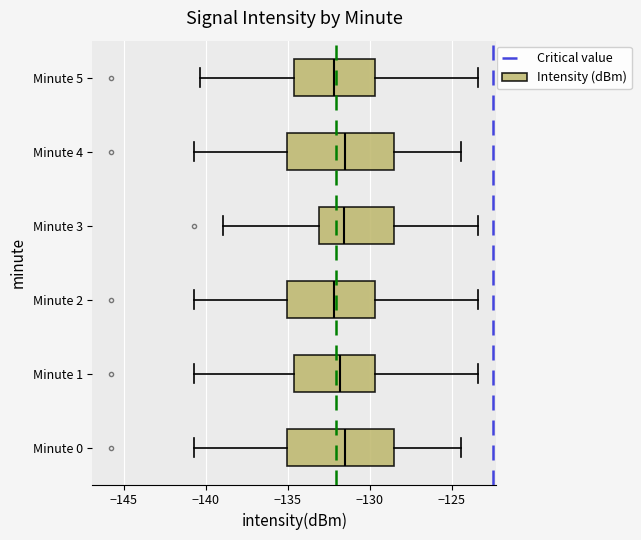

Reading bottom to top, read every box against the x-axis: the position of its median line, the range the box covers, and the ends of its whiskers. The values are not printed on the chart, so give them approximately, as read against the axis.

Minute 0: median -131.5, box -135.0 to -128.5, whiskers -140.5 to -124.5
Minute 1: median -132.0, box -134.5 to -129.5, whiskers -140.5 to -123.5
Minute 2: median -132.0, box -135.0 to -129.5, whiskers -140.5 to -123.5
Minute 3: median -131.5, box -133.0 to -128.5, whiskers -139.0 to -123.5
Minute 4: median -131.5, box -135.0 to -128.5, whiskers -140.5 to -124.5
Minute 5: median -132.0, box -134.5 to -129.5, whiskers -140.5 to -123.5